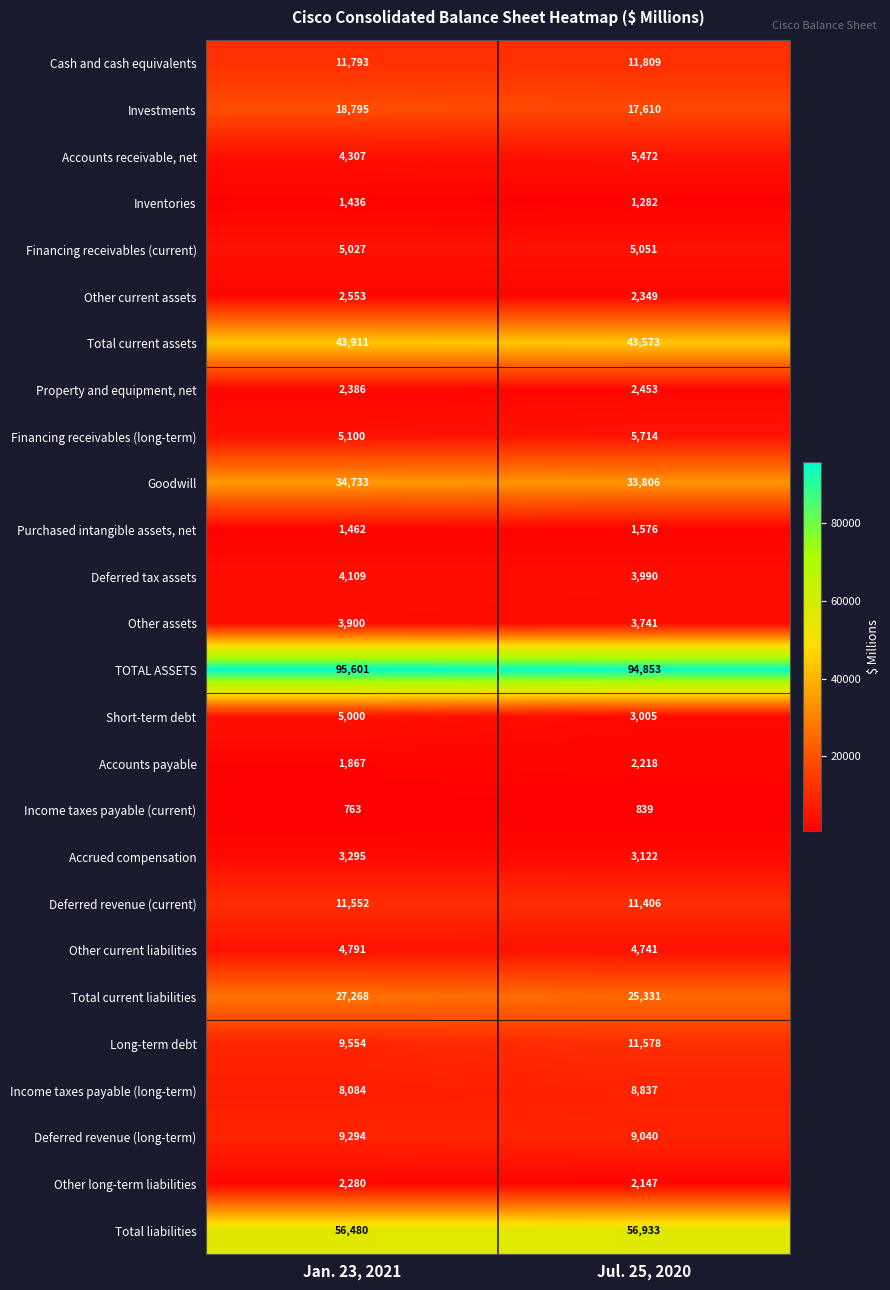

Rank the series by their maximum value, from lowest to highest.

Income taxes payable (current), Inventories, Purchased intangible assets, net, Accounts payable, Other long-term liabilities, Property and equipment, net, Other current assets, Accrued compensation, Other assets, Deferred tax assets, Other current liabilities, Short-term debt, Financing receivables (current), Accounts receivable, net, Financing receivables (long-term), Income taxes payable (long-term), Deferred revenue (long-term), Deferred revenue (current), Long-term debt, Cash and cash equivalents, Investments, Total current liabilities, Goodwill, Total current assets, Total liabilities, TOTAL ASSETS